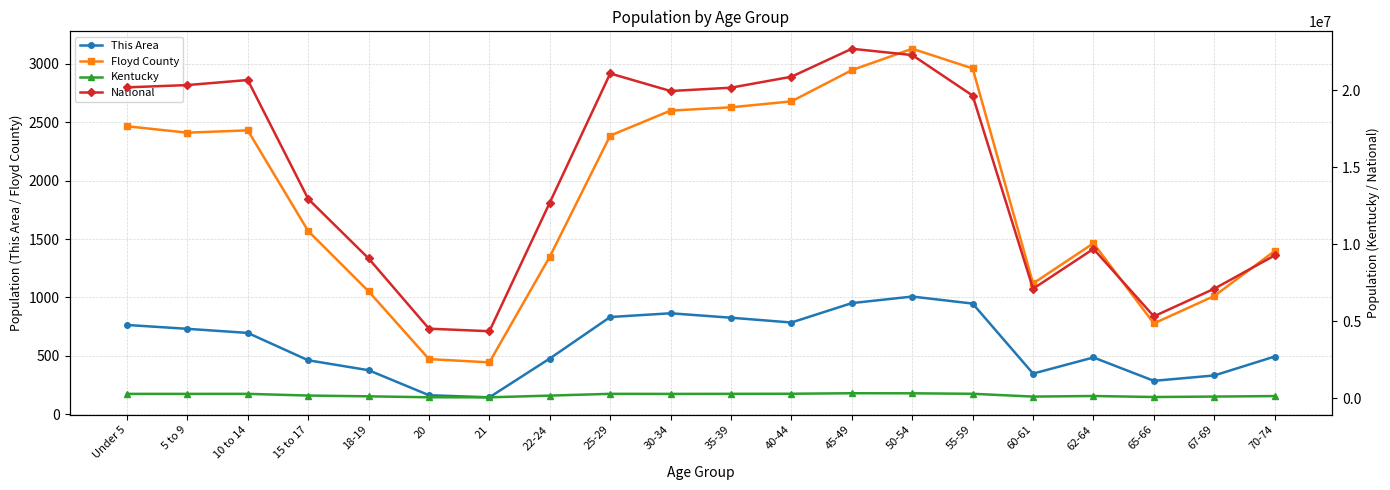

How many interior local peaks does the National series have?

4